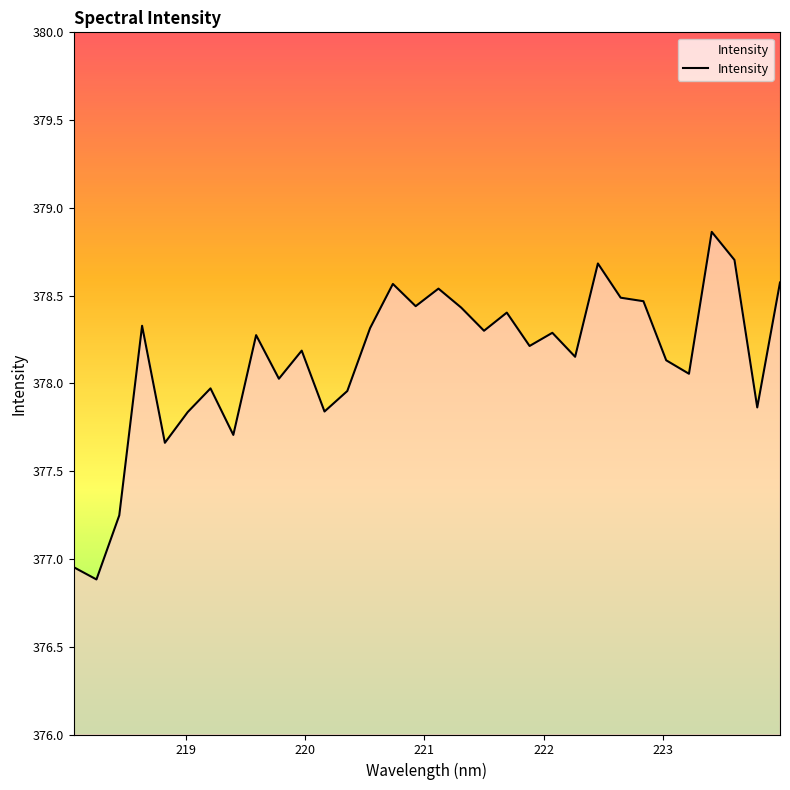

What is the smallest value displayed?

376.9